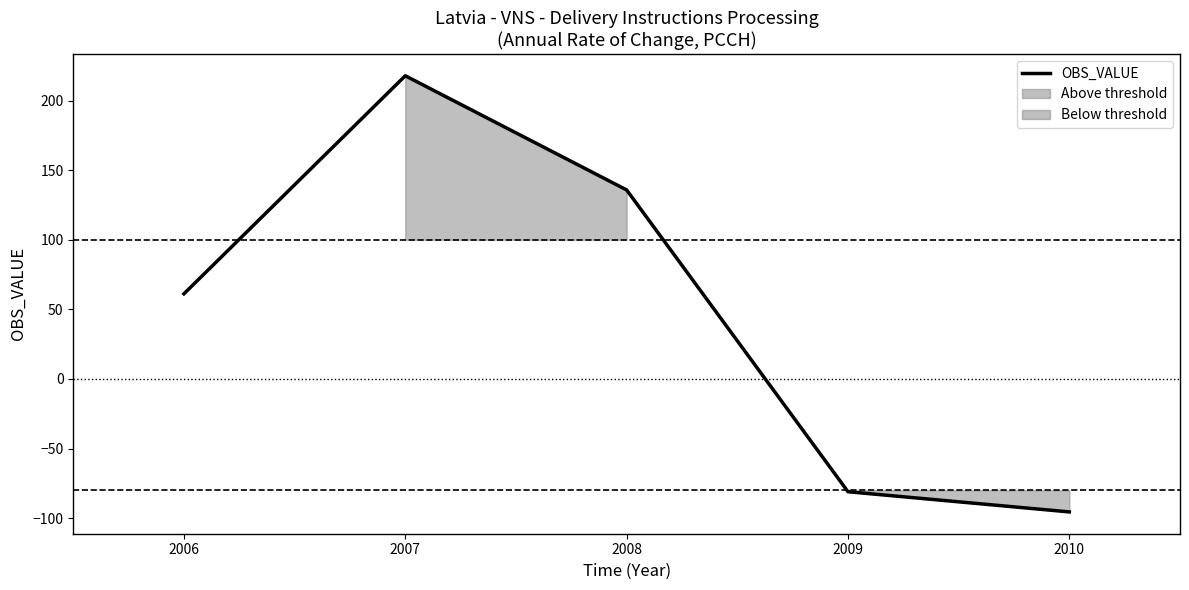

What is the greatest value displayed?

217.8